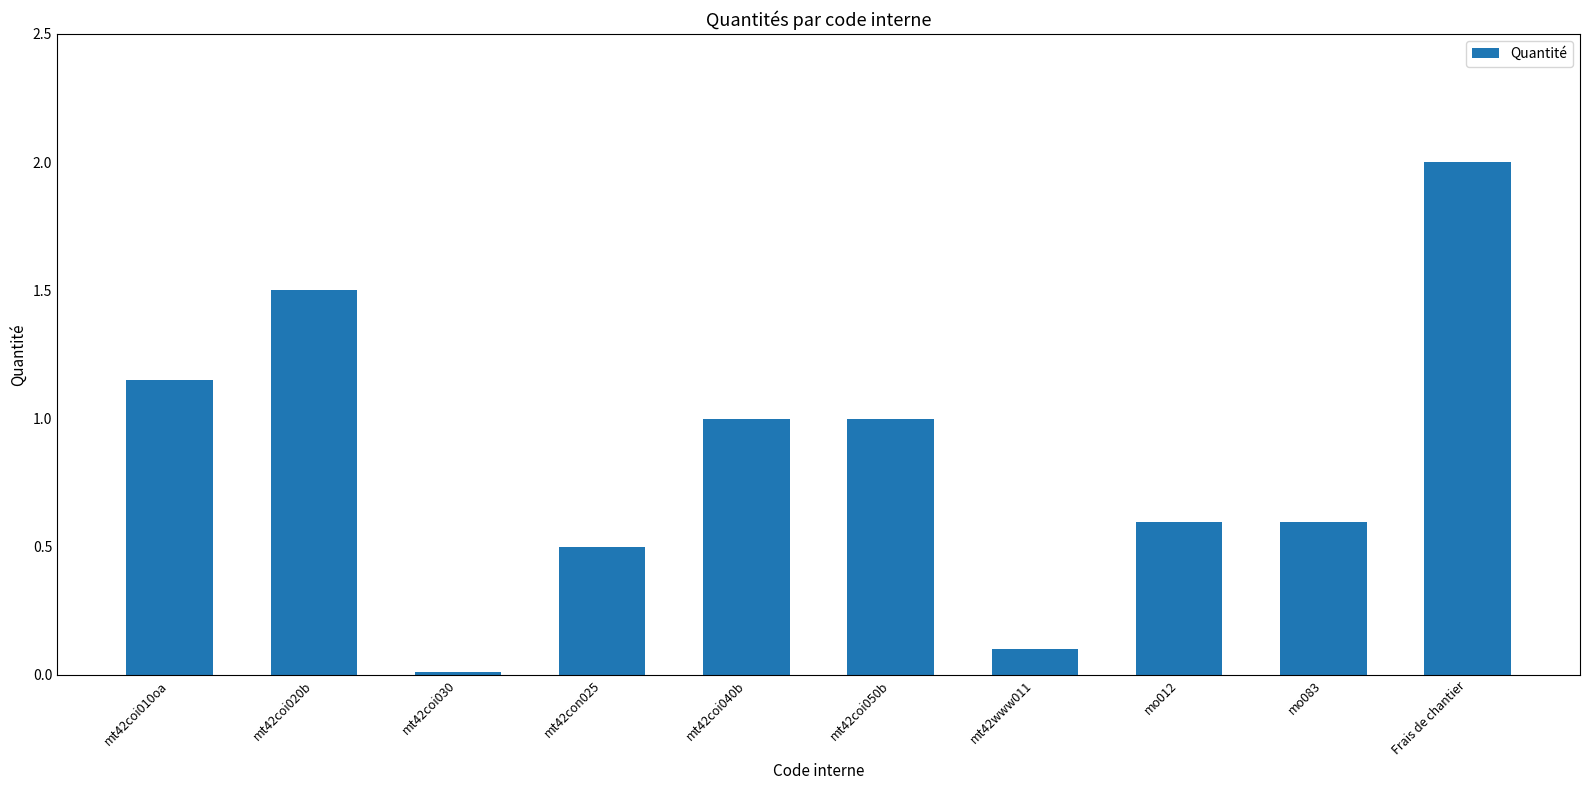

At which label does the data first exceed 1?

mt42coi010oa